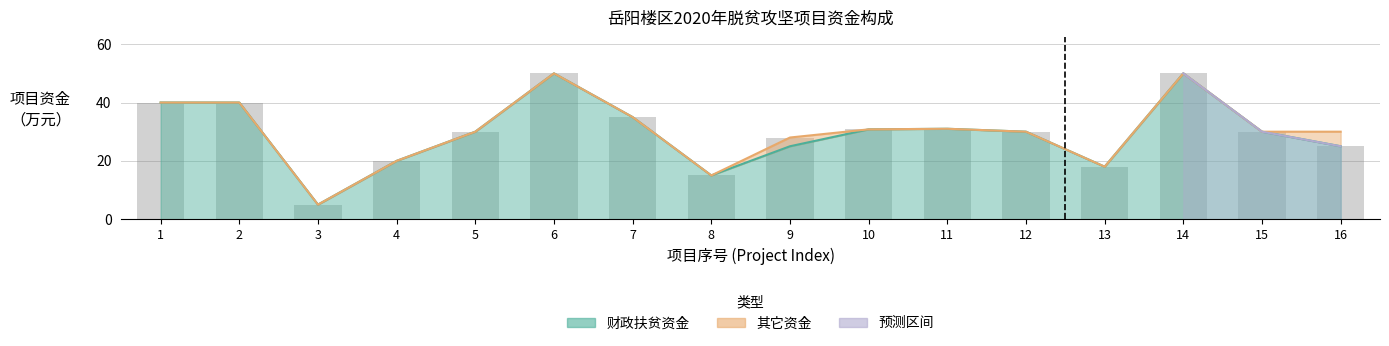

True or false: the data shows 9.5 at 13.

False